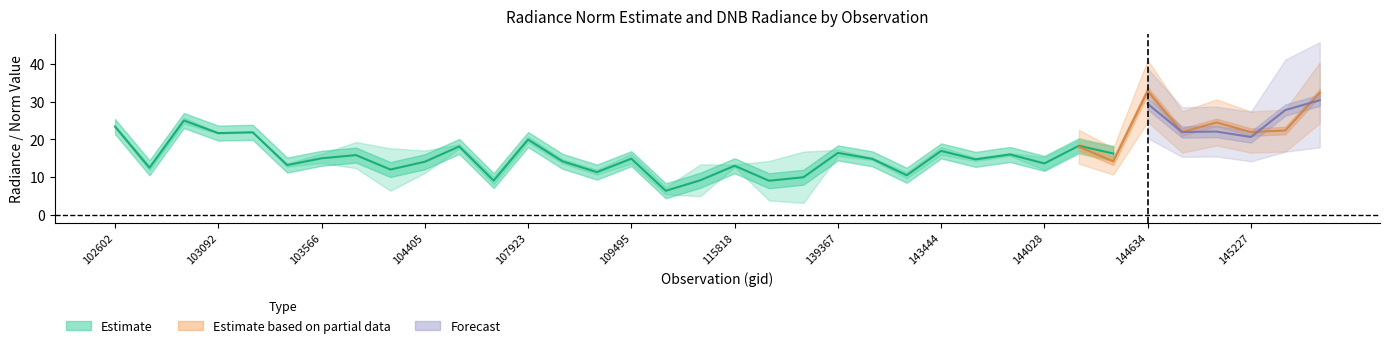

How many interior local peaks does the rade9_mult_nadir_norm series have?

13